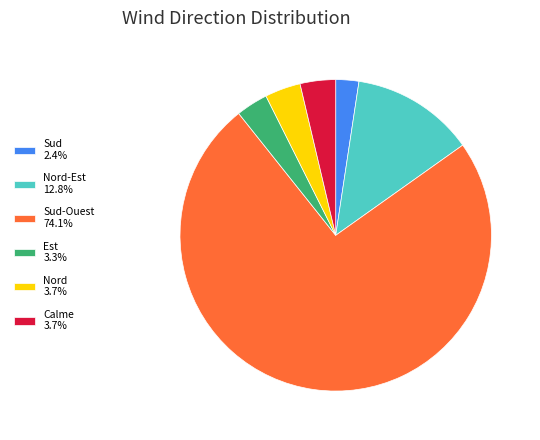

What is the ratio of the value at Sud-Ouest 74.1% to the value at Nord-Est 12.8%?

5.8